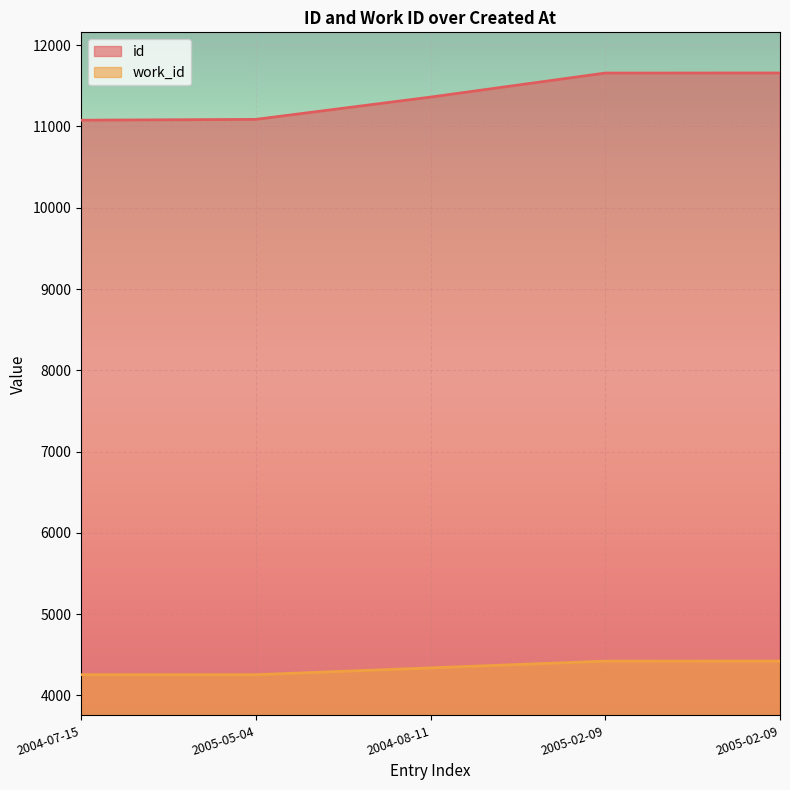

Reading left to right, extract all data points from this chart.

id: 2004-07-15=11077	2005-05-04=11087	2004-08-11=11361	2005-02-09=11657	2005-02-09=11658
work_id: 2004-07-15=4255	2005-05-04=4255	2004-08-11=4339	2005-02-09=4422	2005-02-09=4423